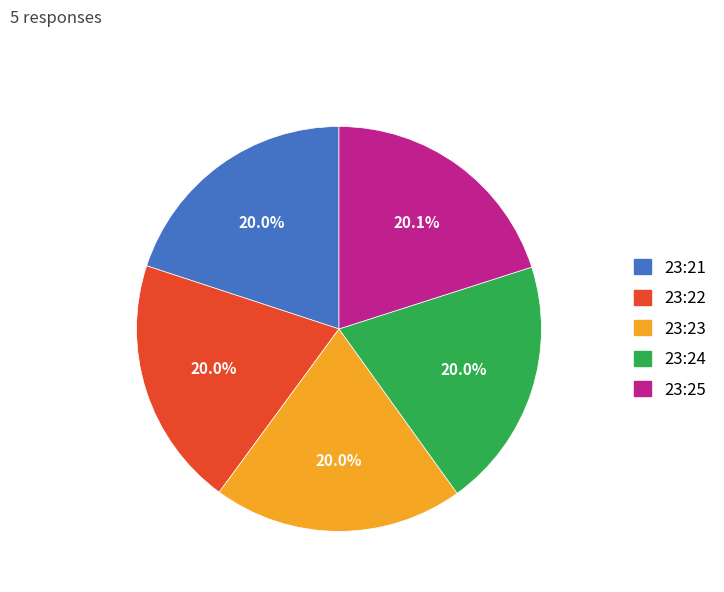

Is there any slice that represents more than half of the pie?

No